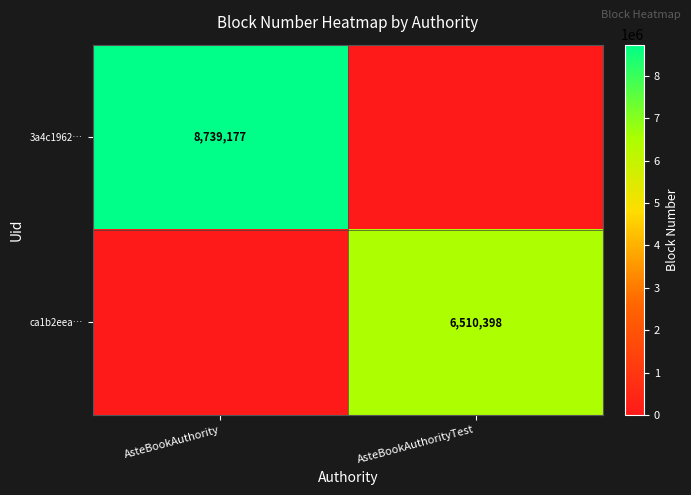

What is the maximum value shown in the chart?

8739177